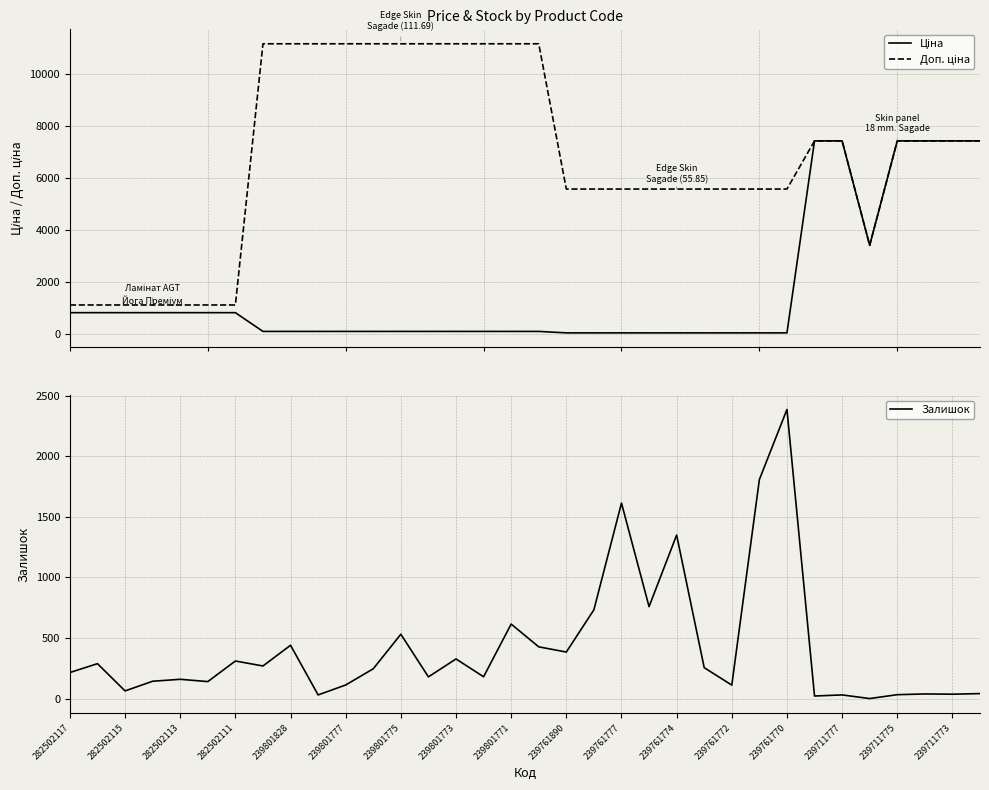

True or false: Ціна has more than 0 interior local peaks.

False